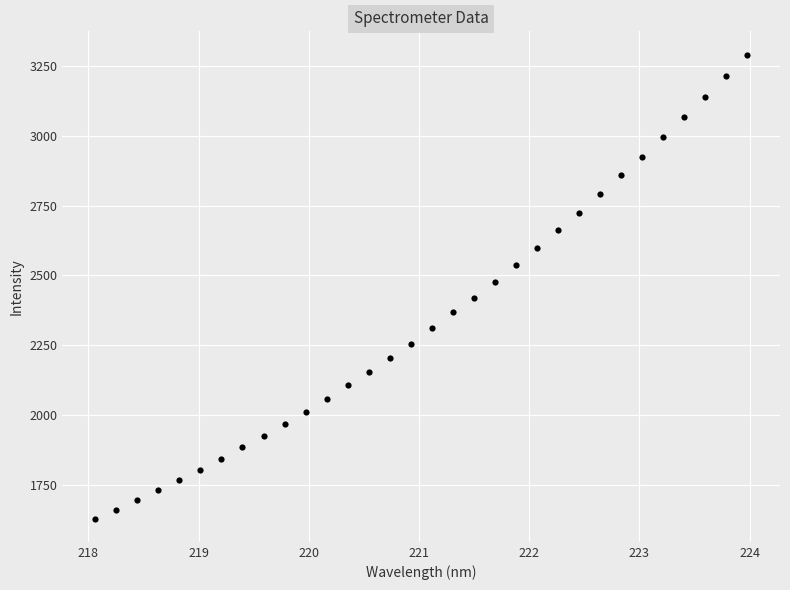

What is the range of Y values (max minus min)?

1664.5